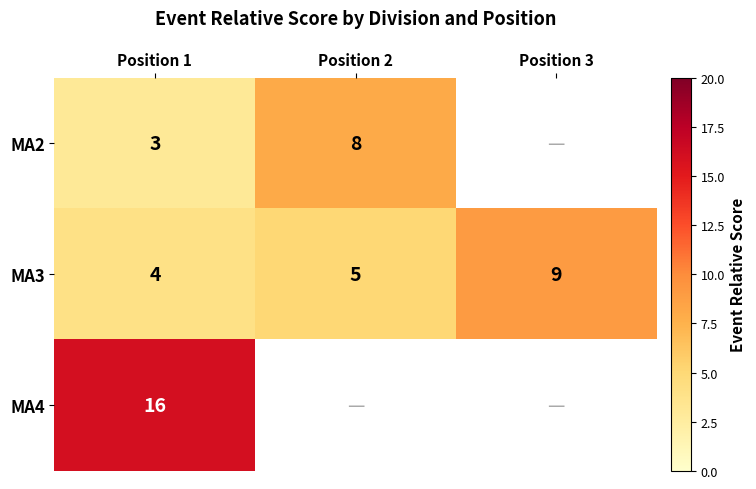

List the labels in order of MA3 value, largest first.

Position 3, Position 2, Position 1